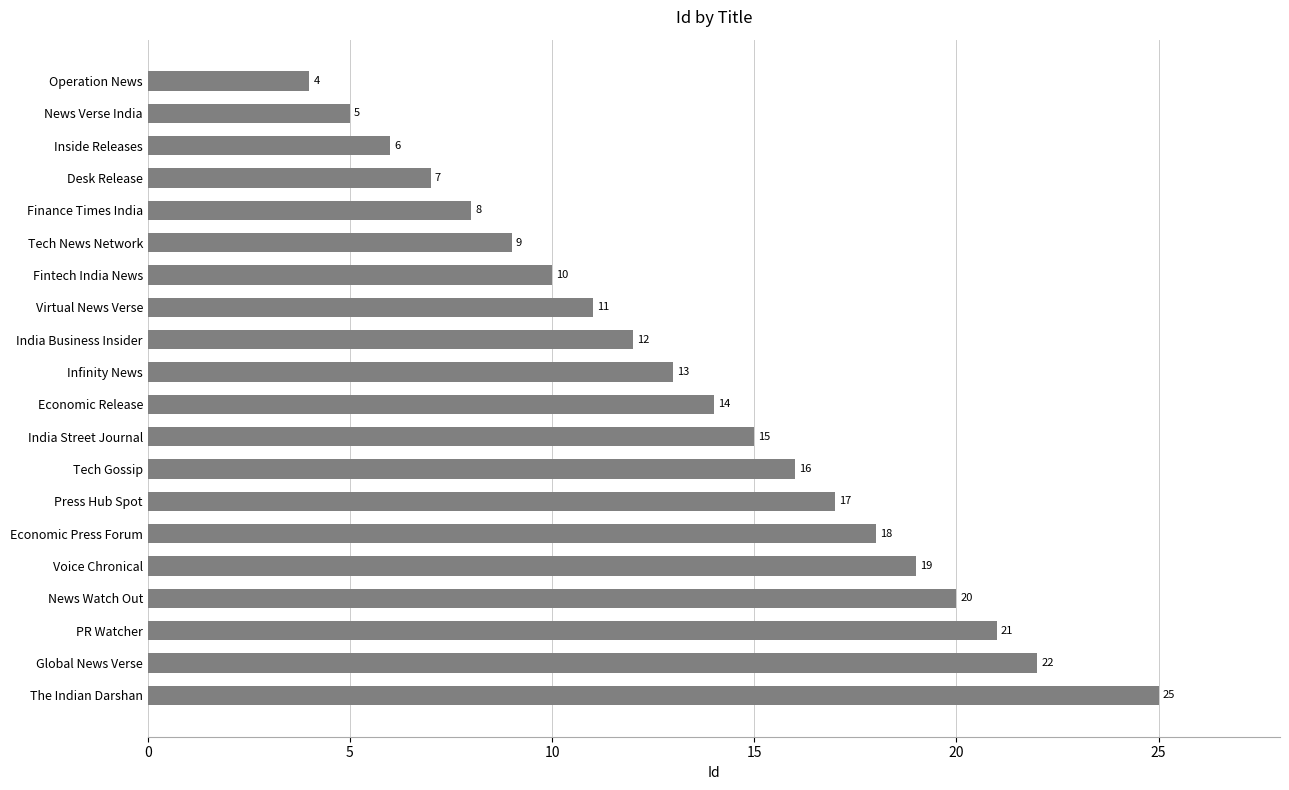

Rank the categories by value from highest to lowest.

The Indian Darshan, Global News Verse, PR Watcher, News Watch Out, Voice Chronical, Economic Press Forum, Press Hub Spot, Tech Gossip, India Street Journal, Economic Release, Infinity News, India Business Insider, Virtual News Verse, Fintech India News, Tech News Network, Finance Times India, Desk Release, Inside Releases, News Verse India, Operation News